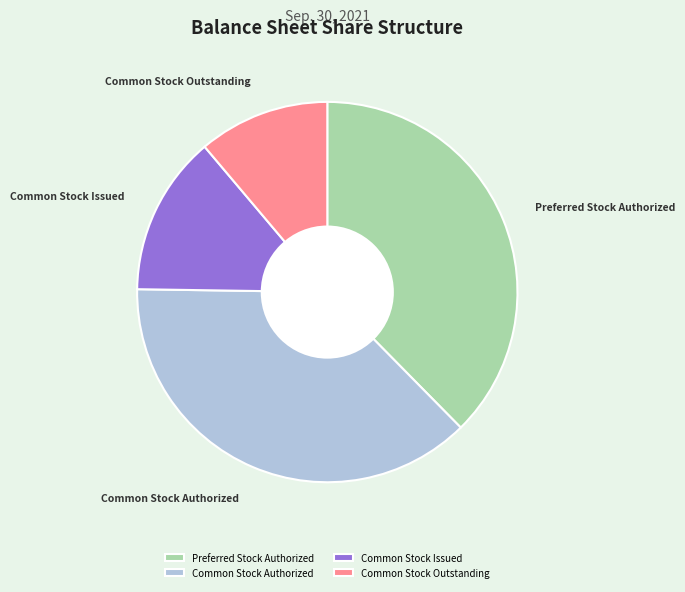

Count the number of slices in the pie.

4